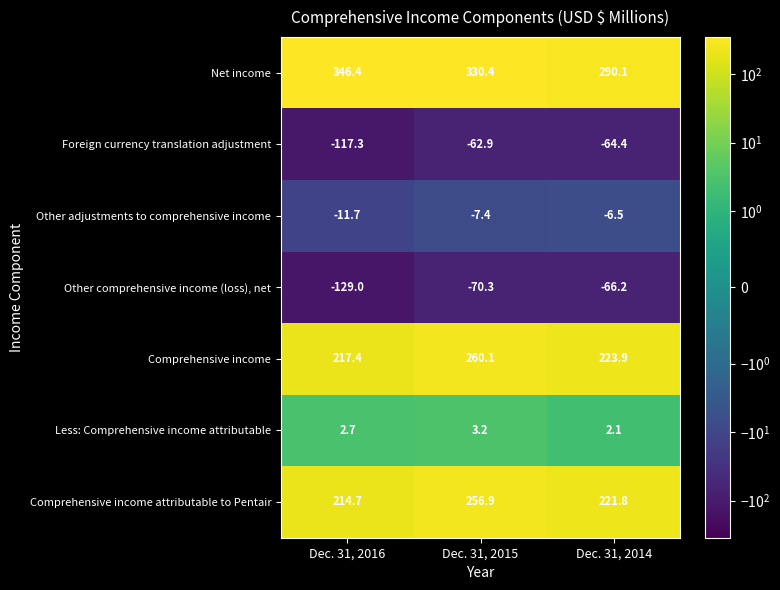

How many distinct data groups are displayed?

7